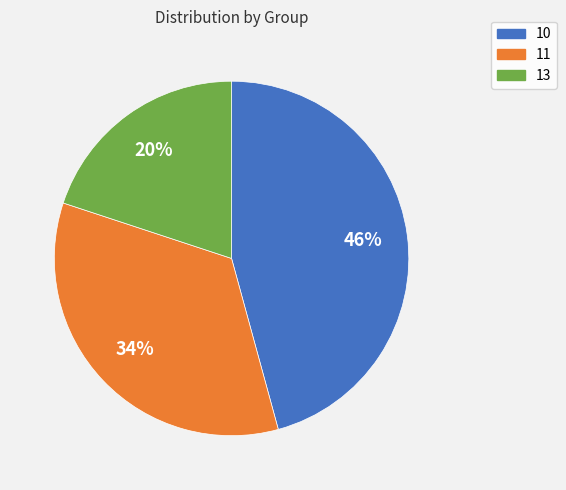

Is there a majority slice in this chart?

No